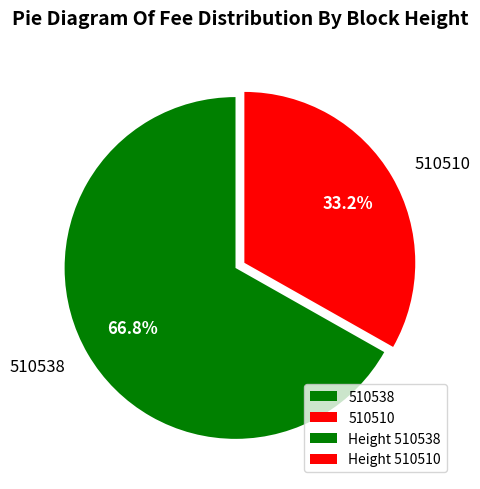

Is 510538 the majority of the pie?

Yes